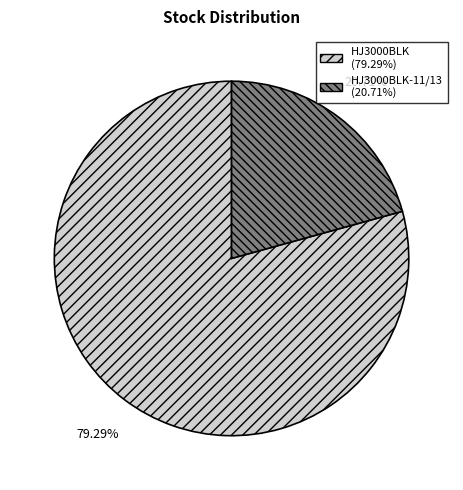

Which slice is the largest?

HJ3000BLK